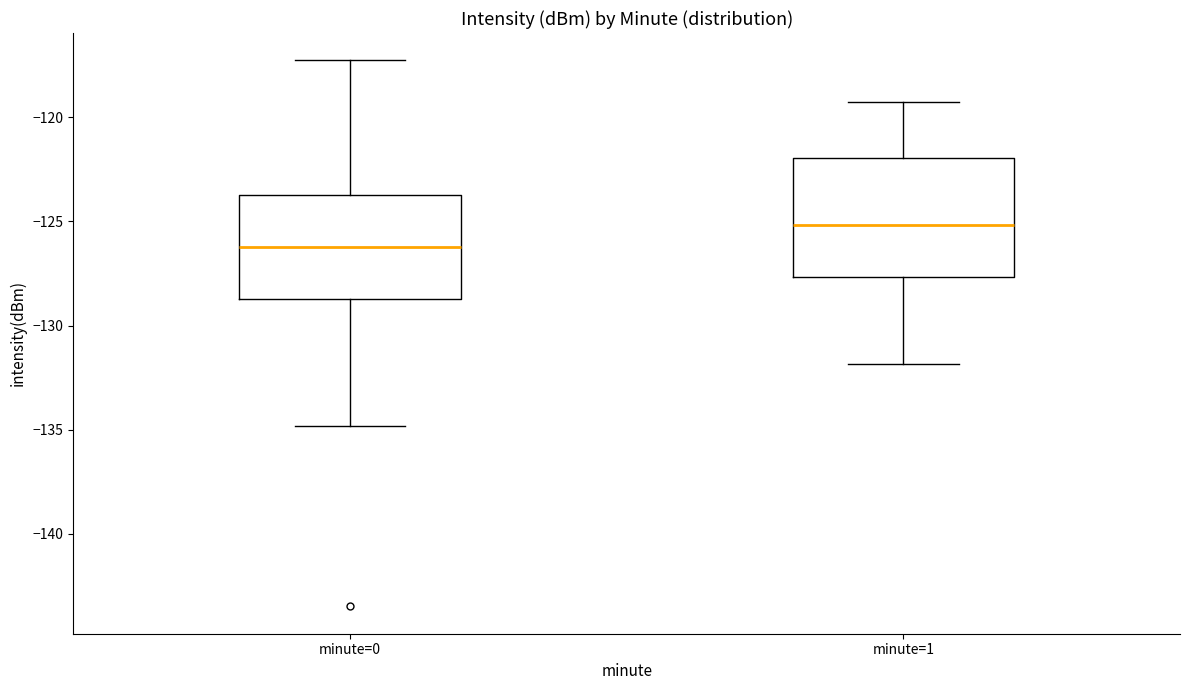

Which box is the tallest, from its lower edge to its upper edge?

minute=1